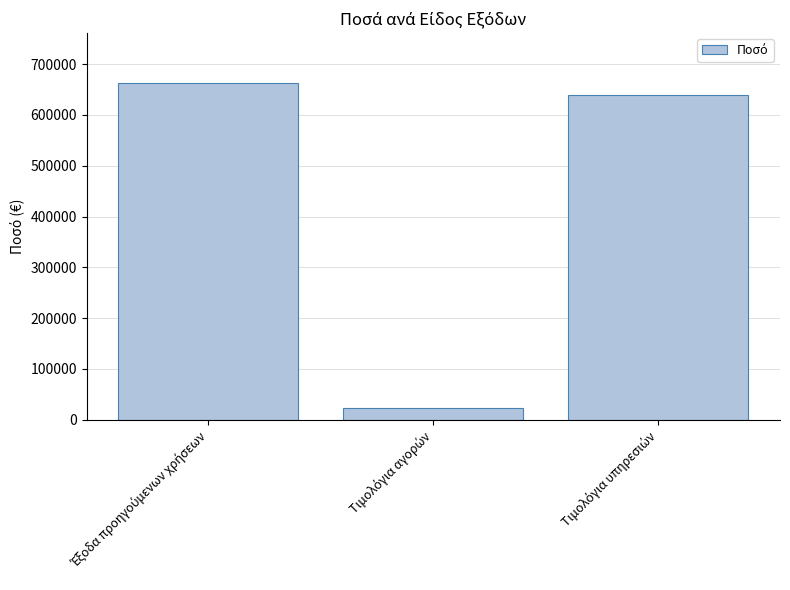

What is the value of the 2nd bar from the left?

22699.6